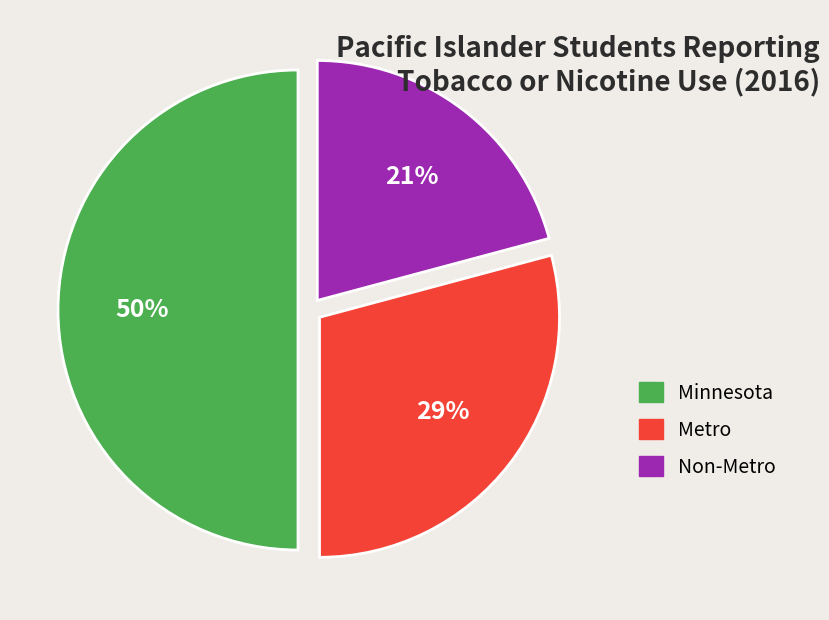

Rank the categories by value from highest to lowest.

Minnesota, Metro, Non-Metro